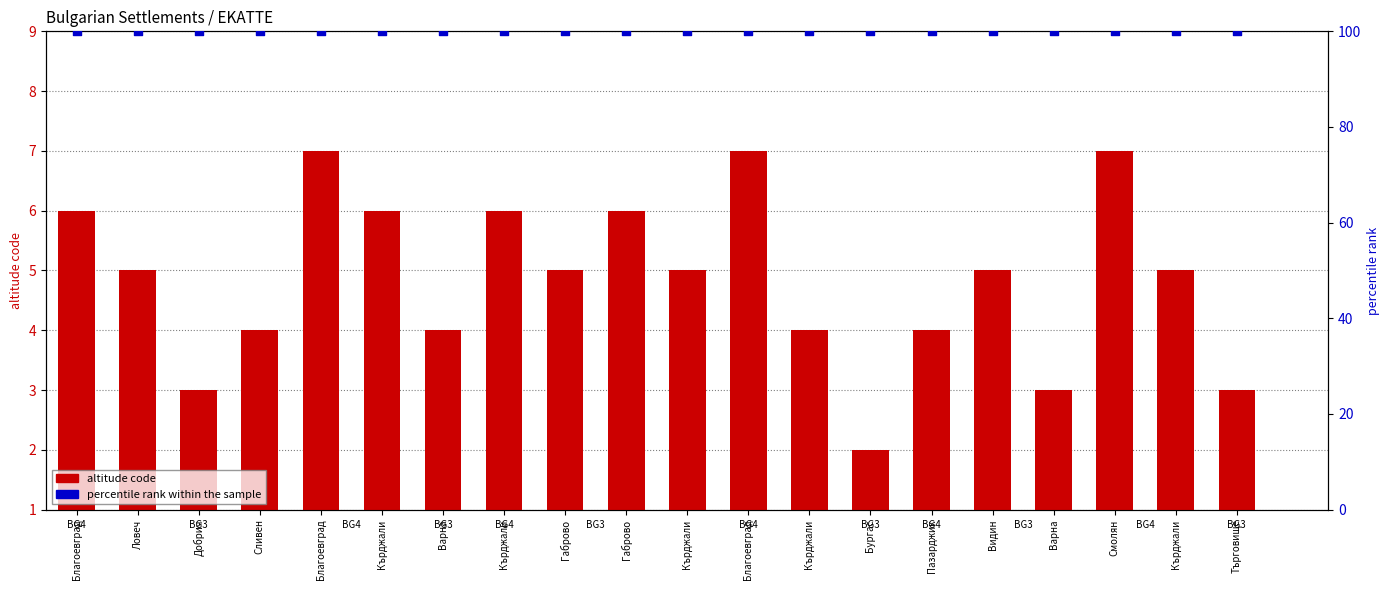

What are all the series names shown in the legend?

altitude code, percentile rank within the sample